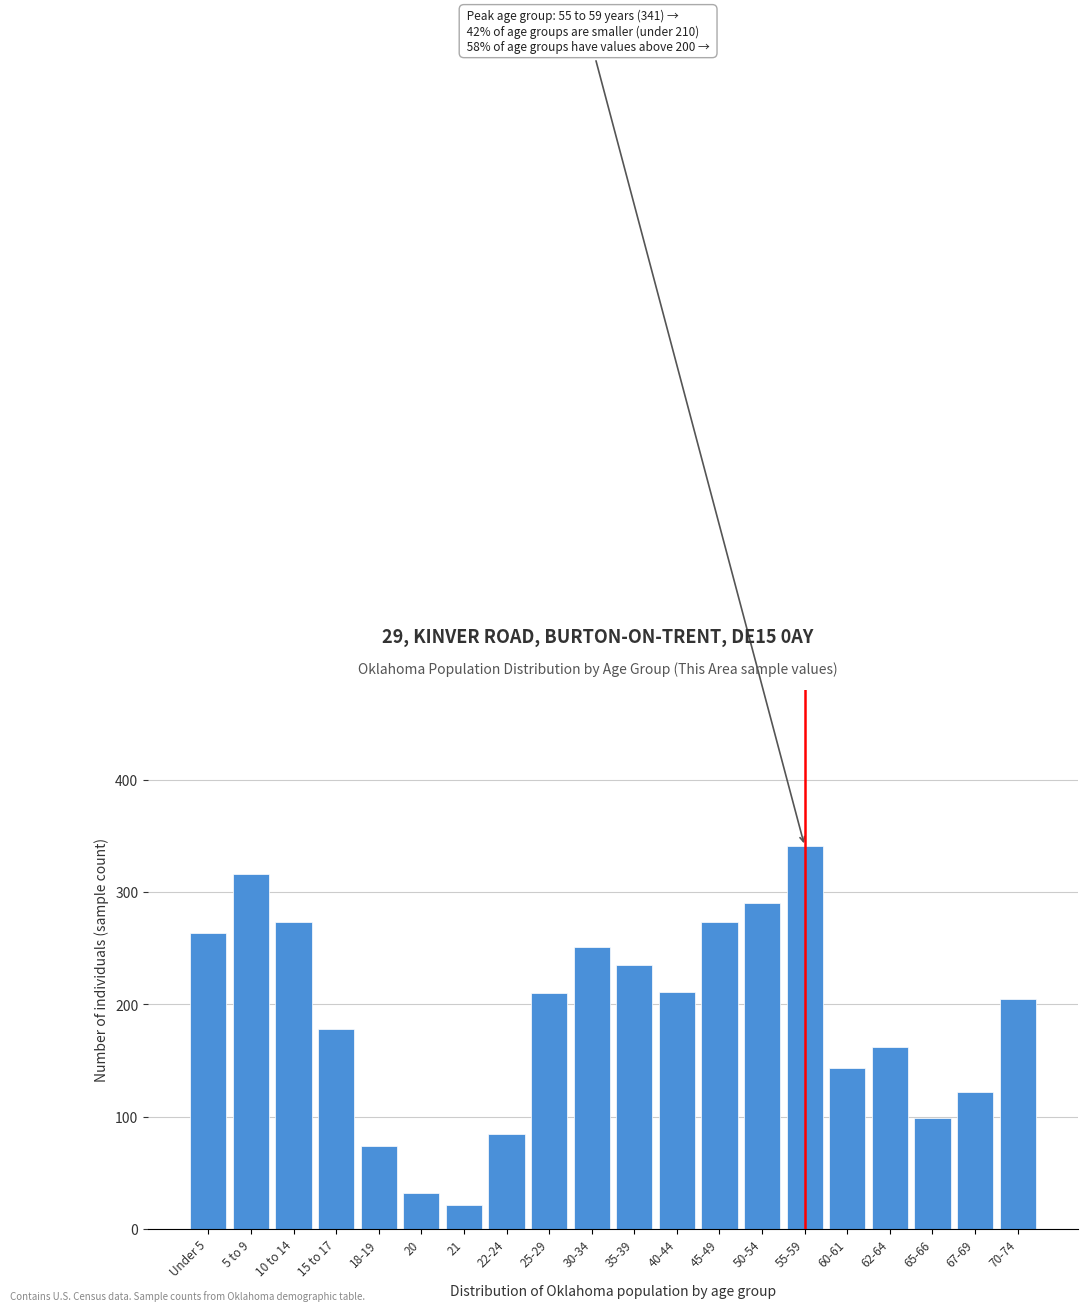

What is the sum of all values?

3785